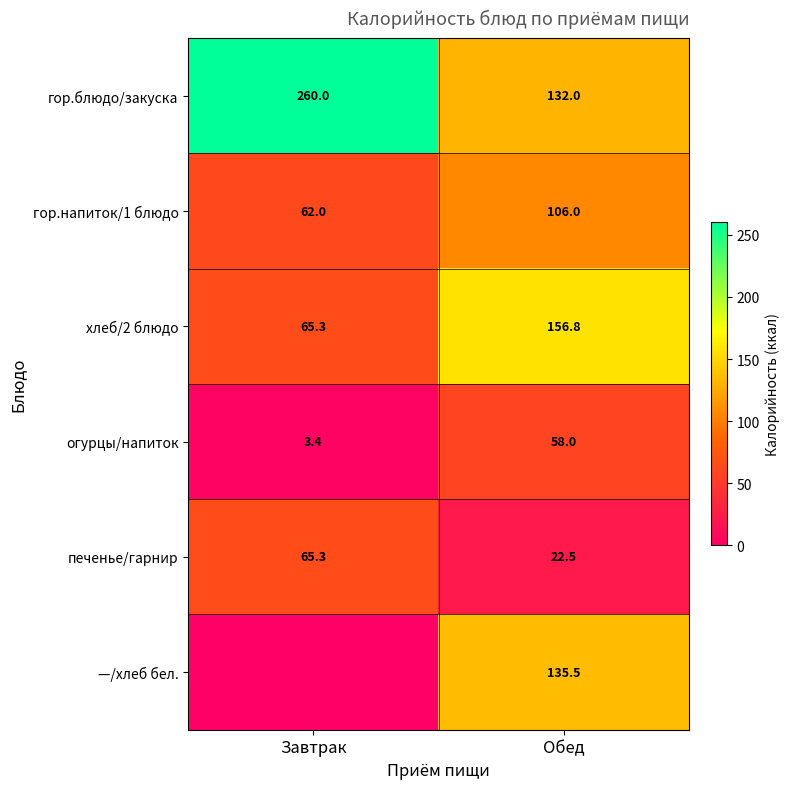

What is the total value across all series at Завтрак?

456.0